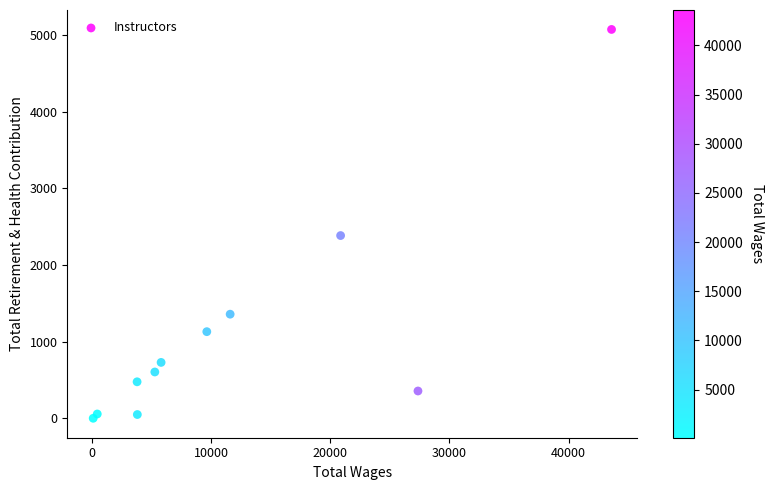

What Y value in the scatter plot is closest to 2536?

2384